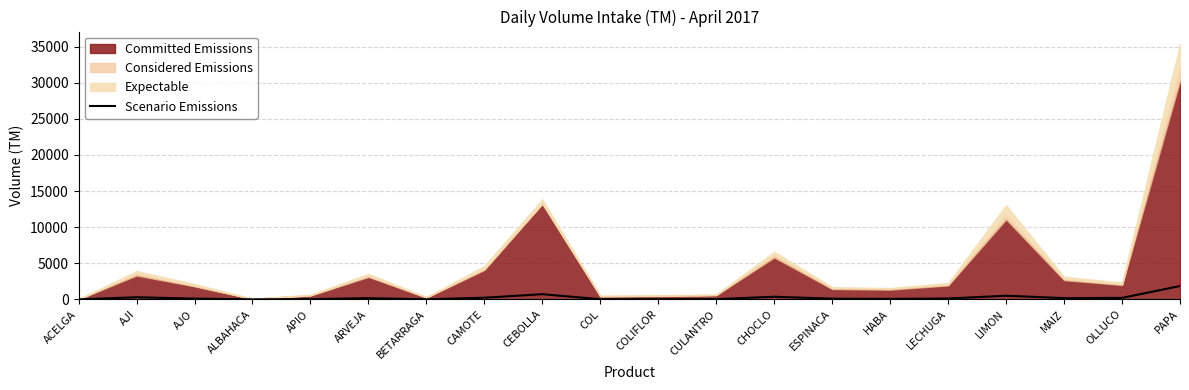

What is the difference between the maximum and second lowest values?

1848